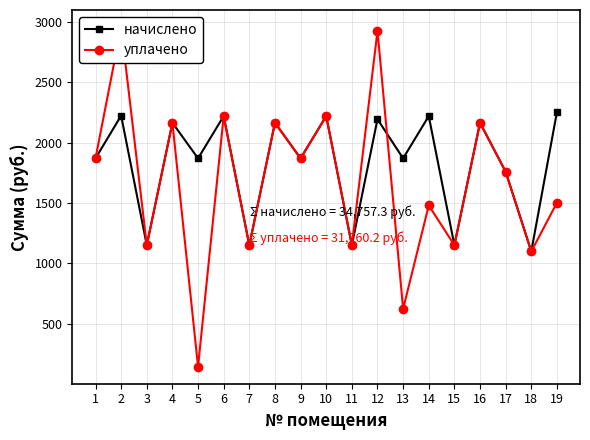

How many times do уплачено and начислено cross each other?

1